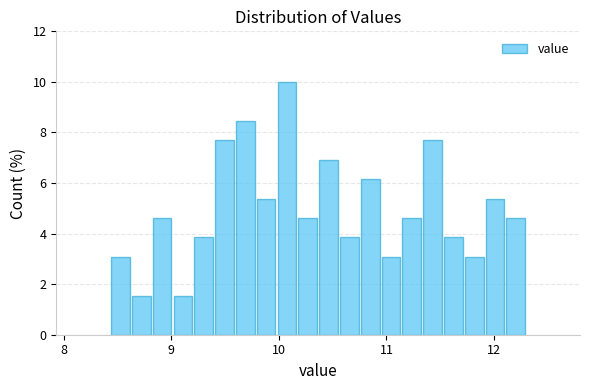

Around what value on the x-axis is the tallest bar? Give the approximate position of its centre, as read against the axis.

10.1